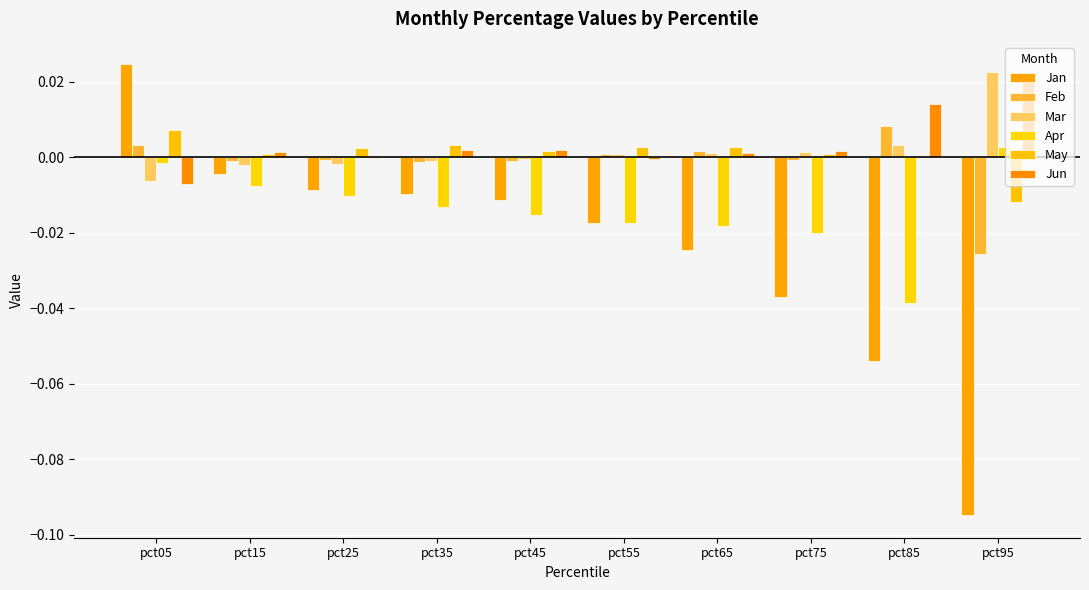

Are the bars grouped side by side (vs. stacked)?

Yes